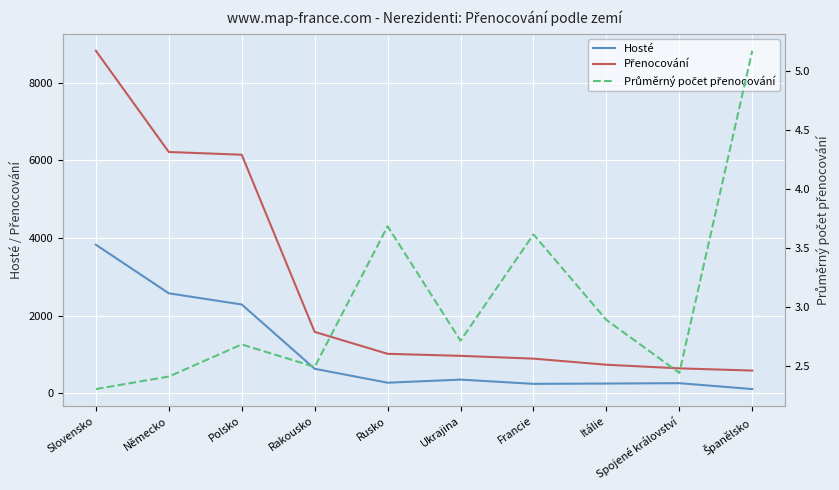

Rank the series at Francie from highest to lowest value.

Přenocování, Hosté, Průměrný počet přenocování